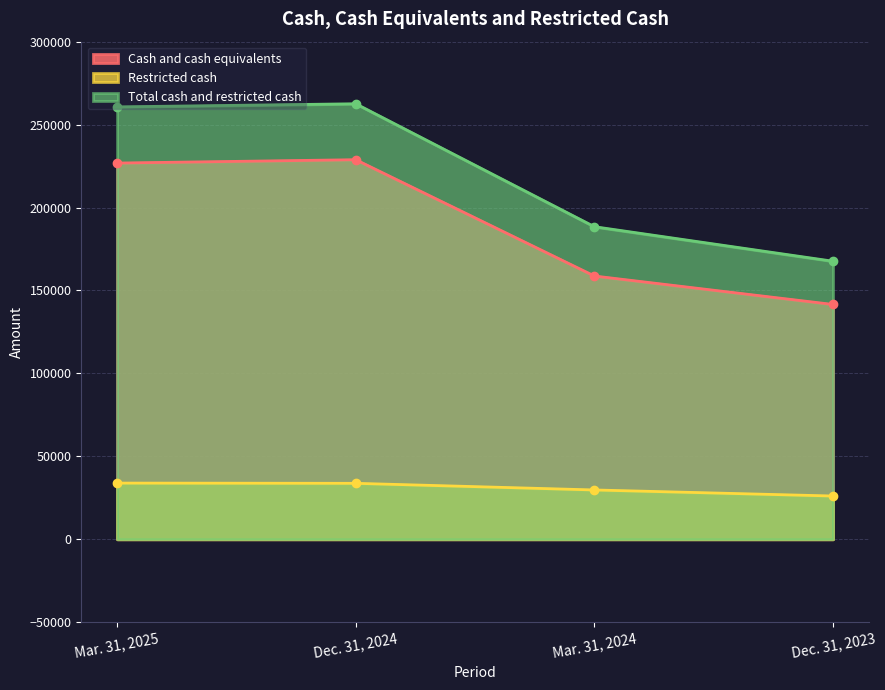

What is the difference between the second highest and second lowest values in the Cash and cash equivalents series?

68097